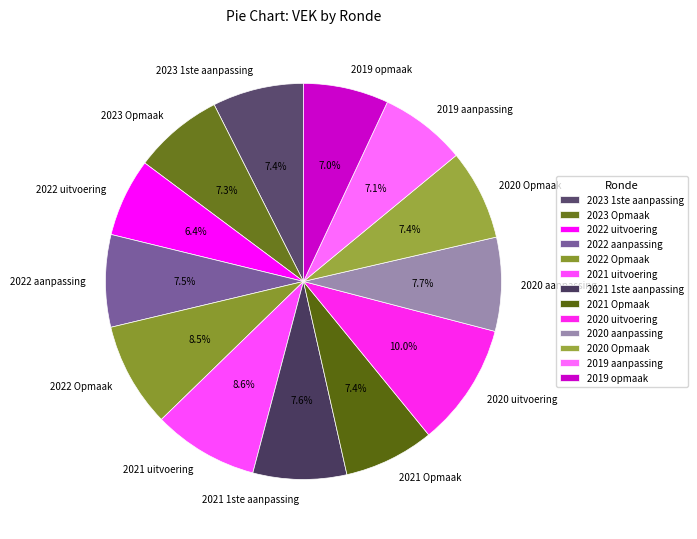

Combined, do 2020 Opmaak and 2023 1ste aanpassing account for over 50%?

No